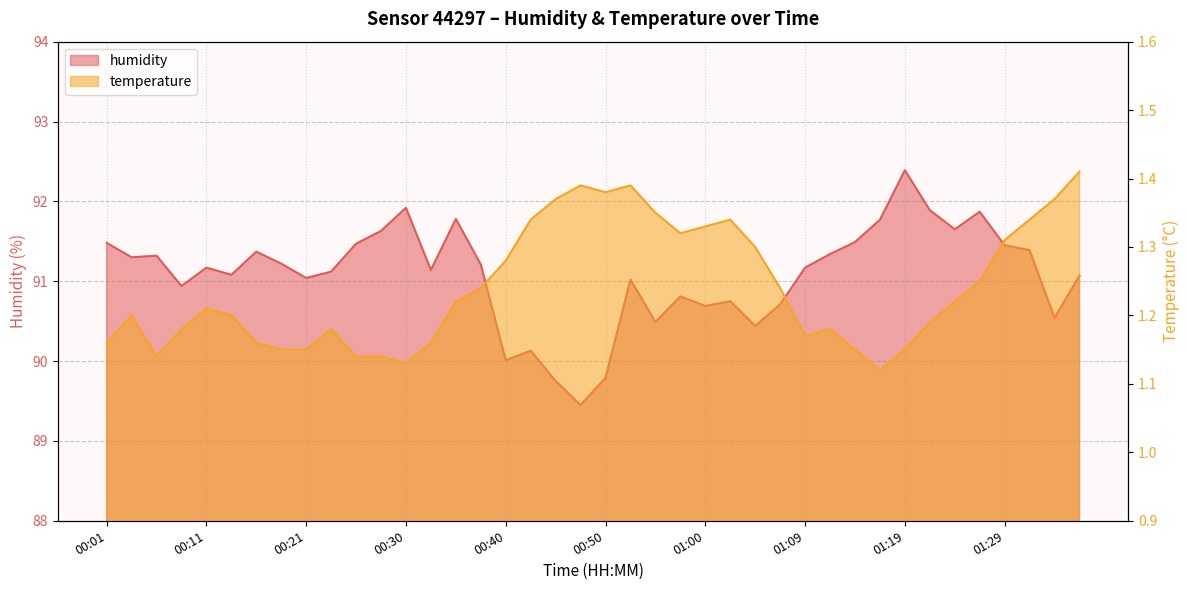

At which label does humidity first exceed 91?

00:01